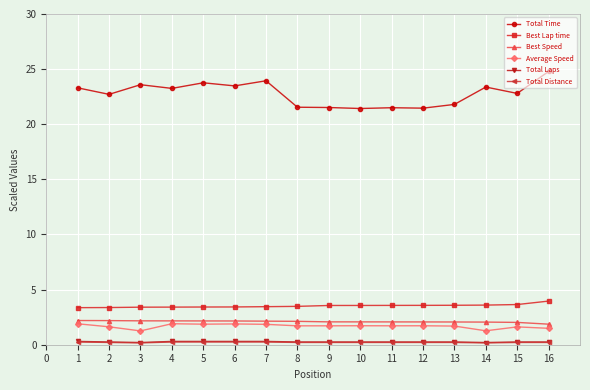

What is the maximum value for Total Laps?

0.3